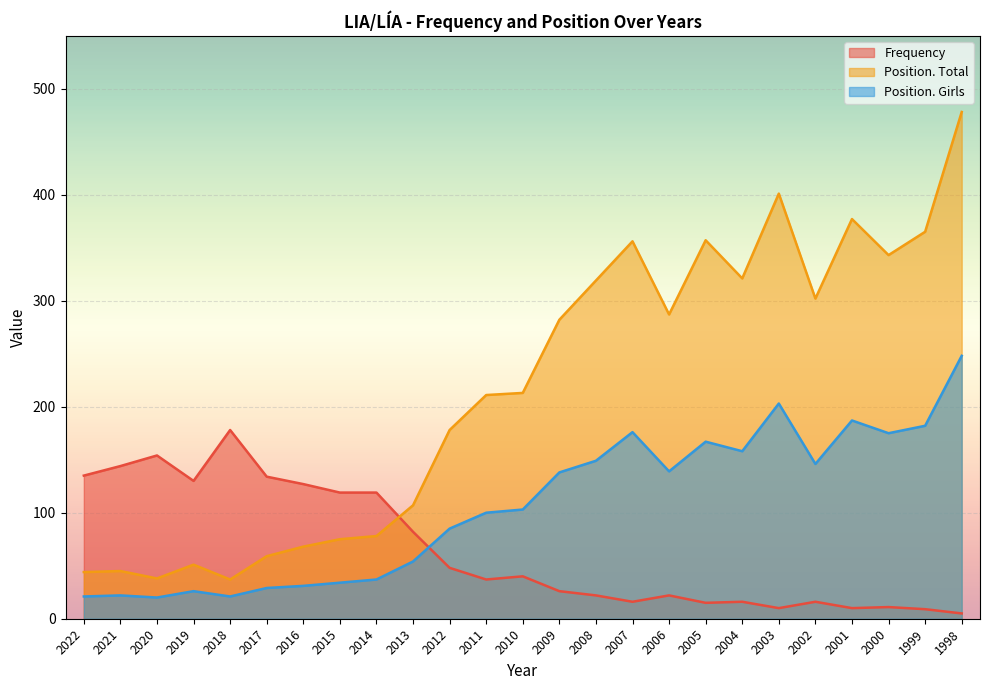

Reading left to right, transcribe all the data shown in this chart.

Frequency: 2022=135	2021=144	2020=154	2019=130	2018=178	2017=134	2016=127	2015=119	2014=119	2013=82	2012=48	2011=37	2010=40	2009=26	2008=22	2007=16	2006=22	2005=15	2004=16	2003=10	2002=16	2001=10	2000=11	1999=9	1998=5
Position. Total: 2022=44	2021=45	2020=38	2019=51	2018=37	2017=59	2016=68	2015=75	2014=78	2013=107	2012=178	2011=211	2010=213	2009=282	2008=319	2007=356	2006=287	2005=357	2004=321	2003=401	2002=302	2001=377	2000=343	1999=365	1998=478
Position. Girls: 2022=21	2021=22	2020=20	2019=26	2018=21	2017=29	2016=31	2015=34	2014=37	2013=54	2012=85	2011=100	2010=103	2009=138	2008=149	2007=176	2006=139	2005=167	2004=158	2003=203	2002=146	2001=187	2000=175	1999=182	1998=248